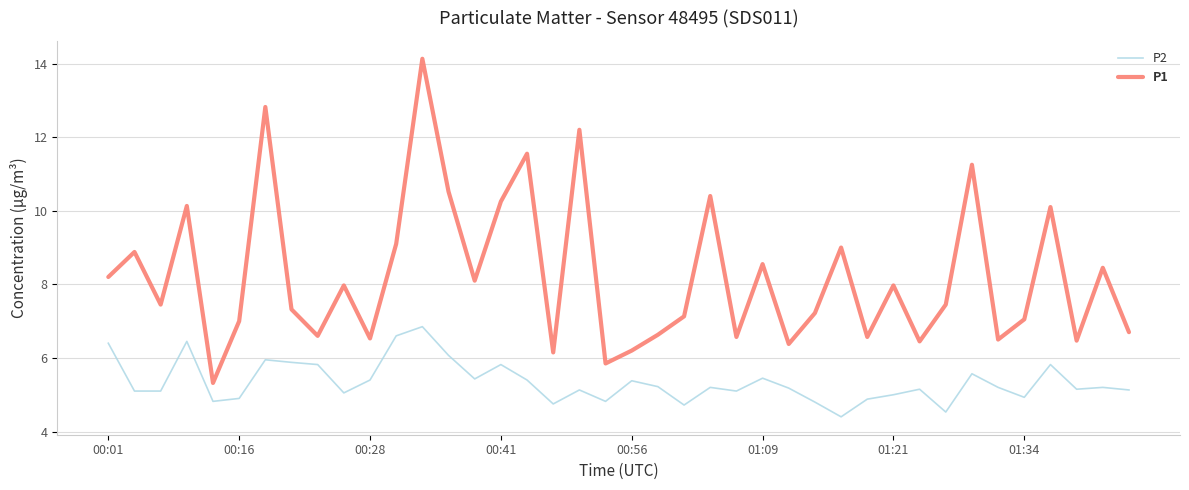

Which series has the widest spread of values?

P1